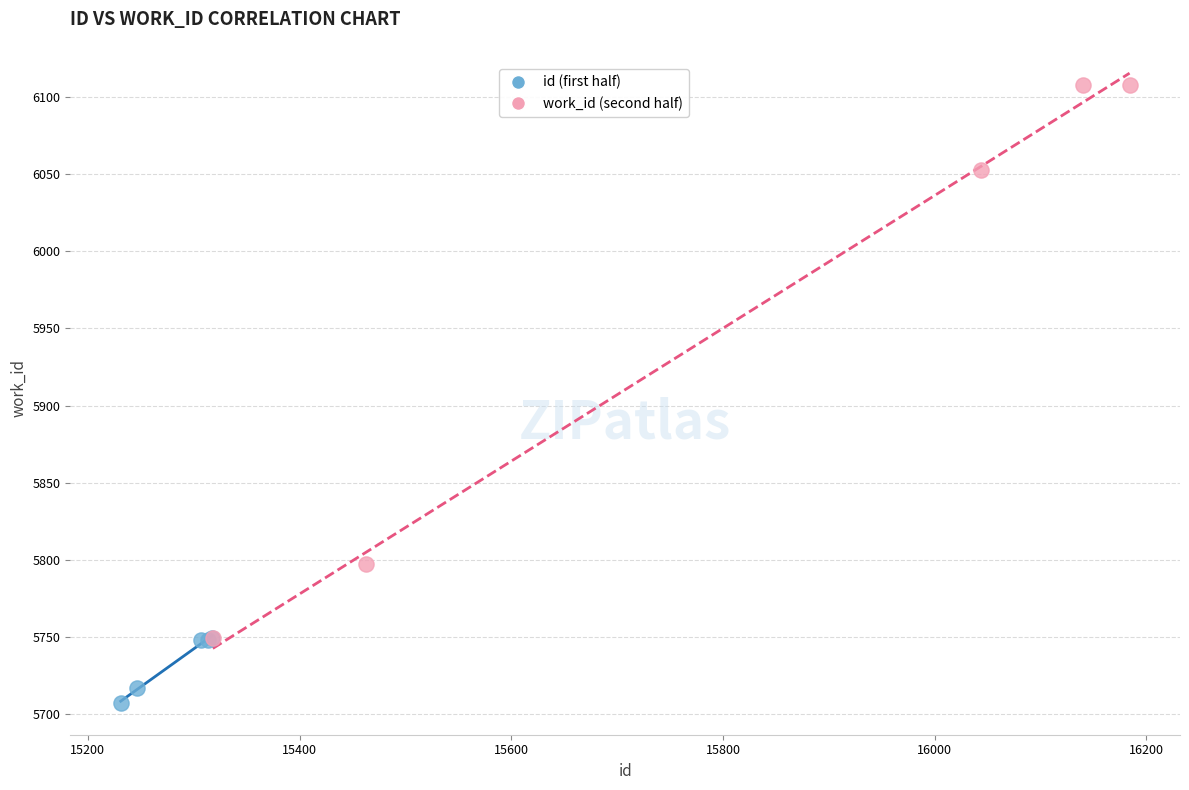

Which series has the widest spread of Y values?

work_id (second half)